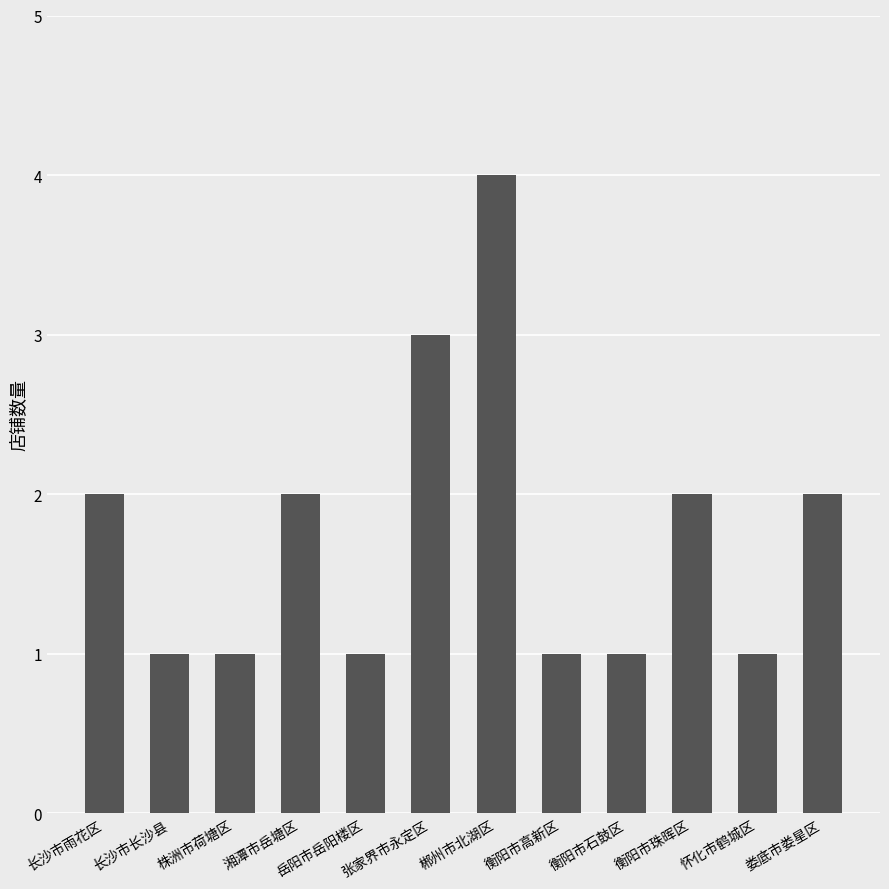

What is the change in value from 衡阳市石鼓区 to 衡阳市珠晖区?

+1